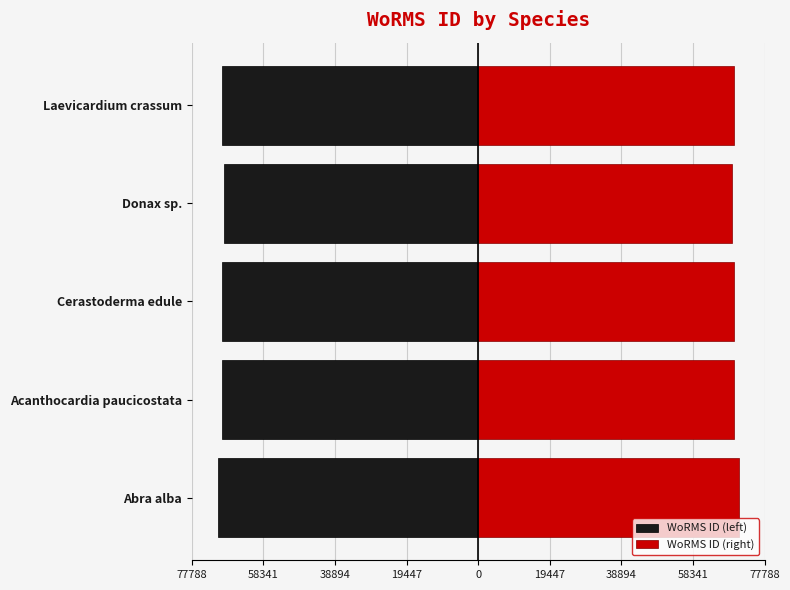

The WoRMS ID (left) series shows -69499.0 at Cerastoderma edule. True or false?

True